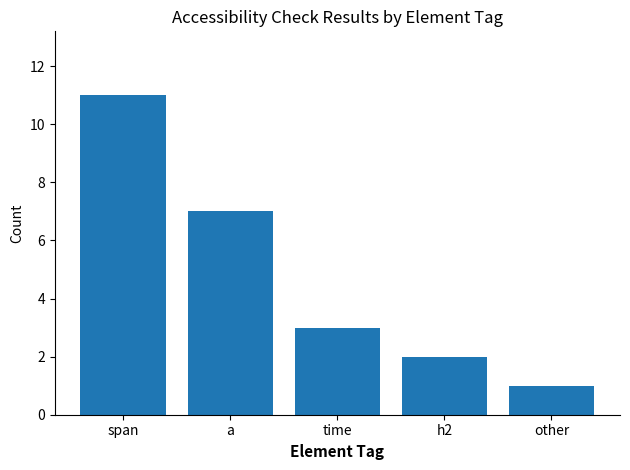

How many bars are there in total?

5